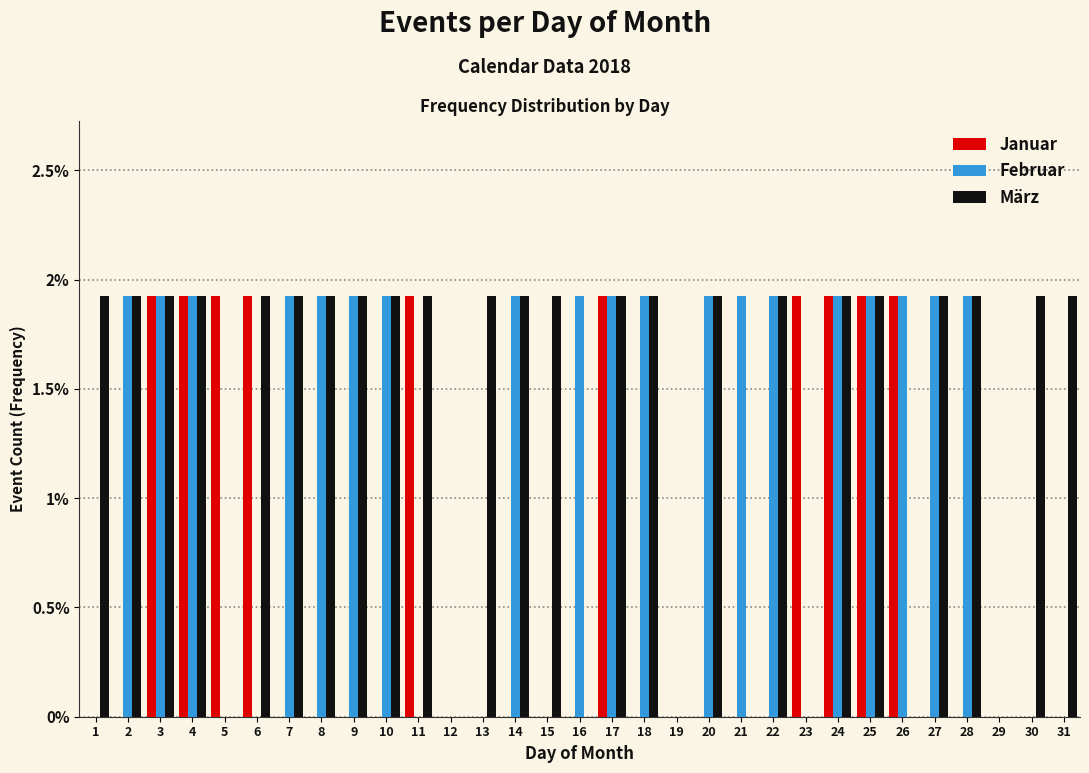

Is the value of Januar at 11 greater than the value of Februar at 29?

Yes